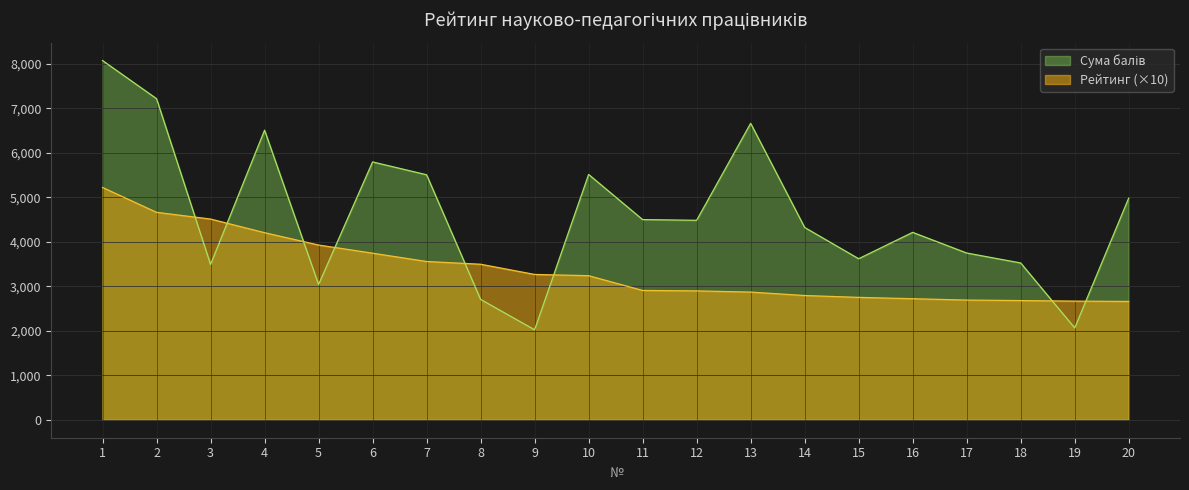

How many lines are shown in the chart?

2